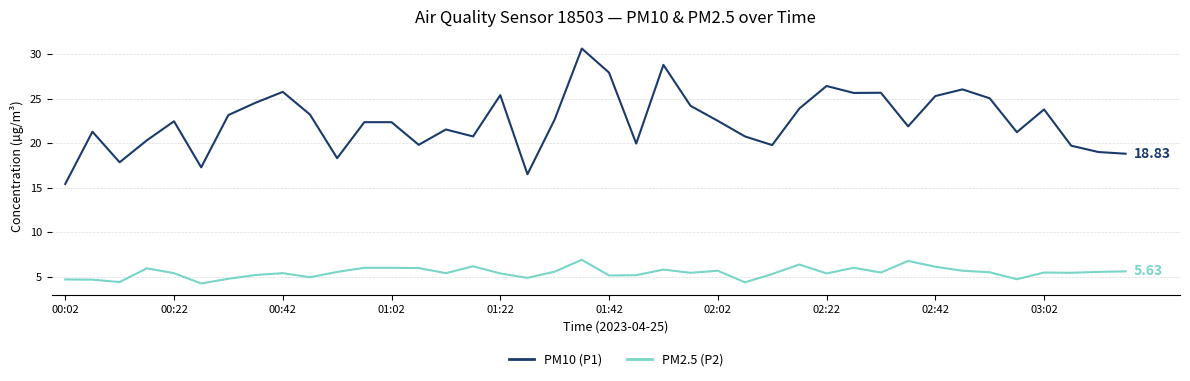

How many lines are shown in the chart?

2